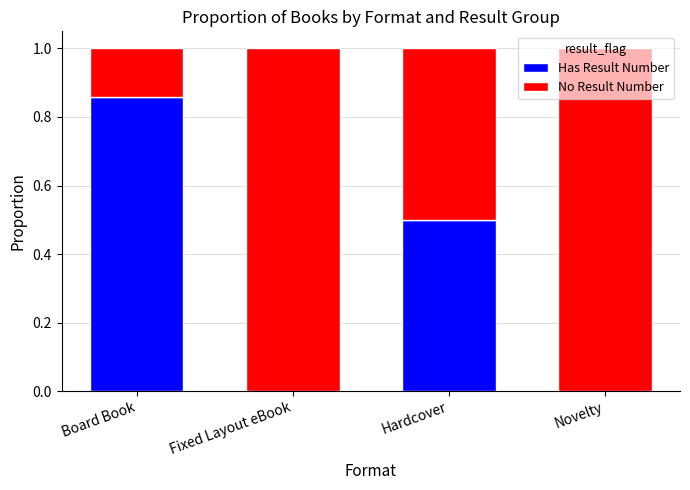

What is the total value across all series at Board Book?

1.0